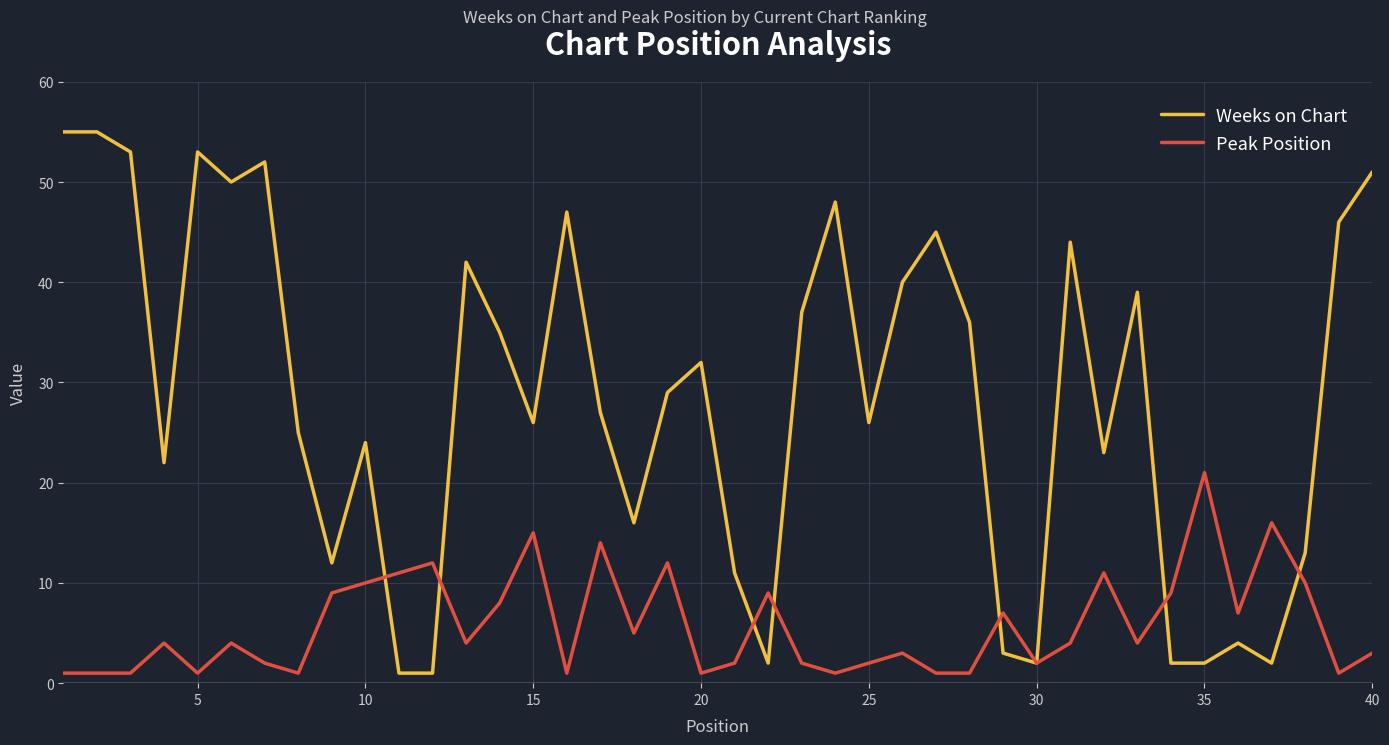

Which series has the largest total across all categories?

Weeks on Chart